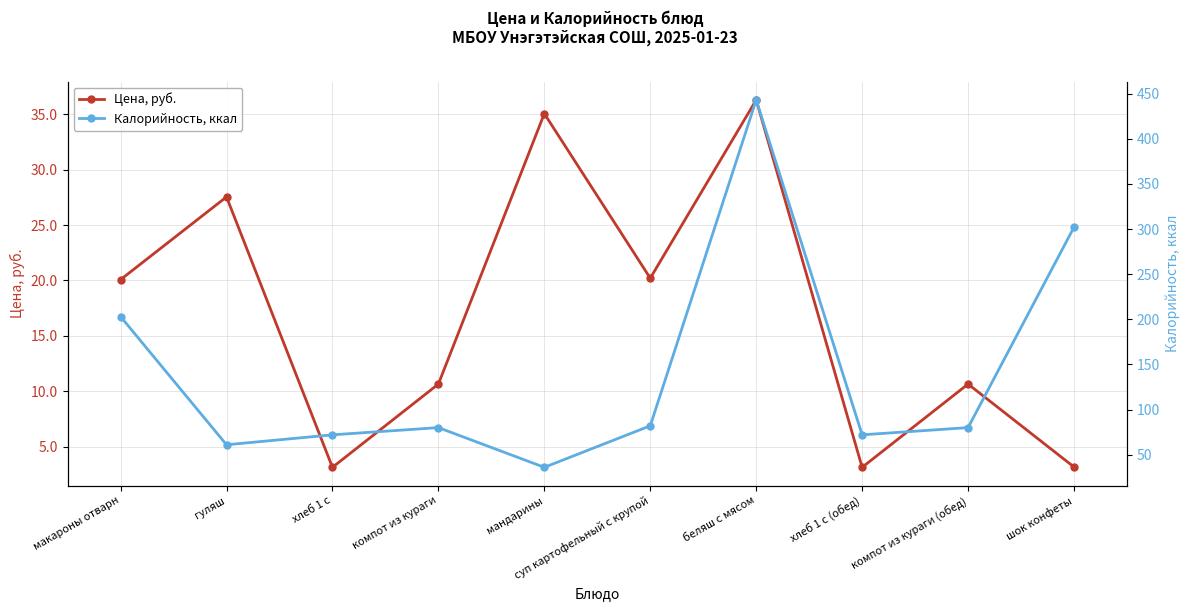

True or false: Калорийность, ккал and Цена, руб. intersect in this chart.

False